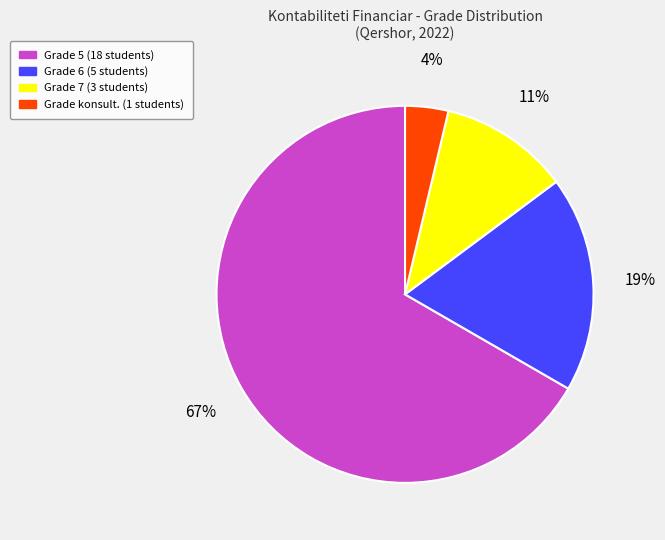

Does any single category account for the majority?

Yes